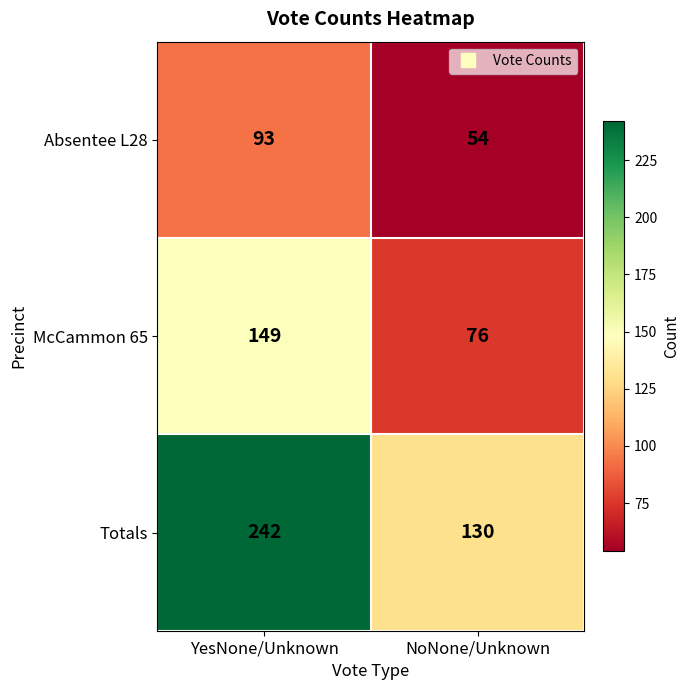

Between YesNone/Unknown and NoNone/Unknown, which series saw the biggest shift?

Totals